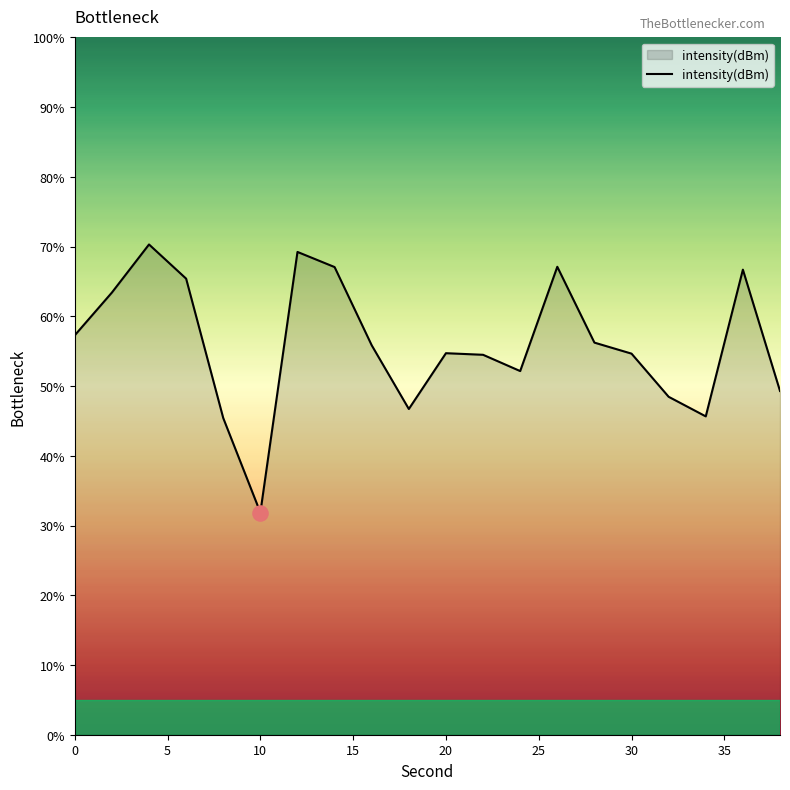

What is the minimum value shown in the chart?

31.9